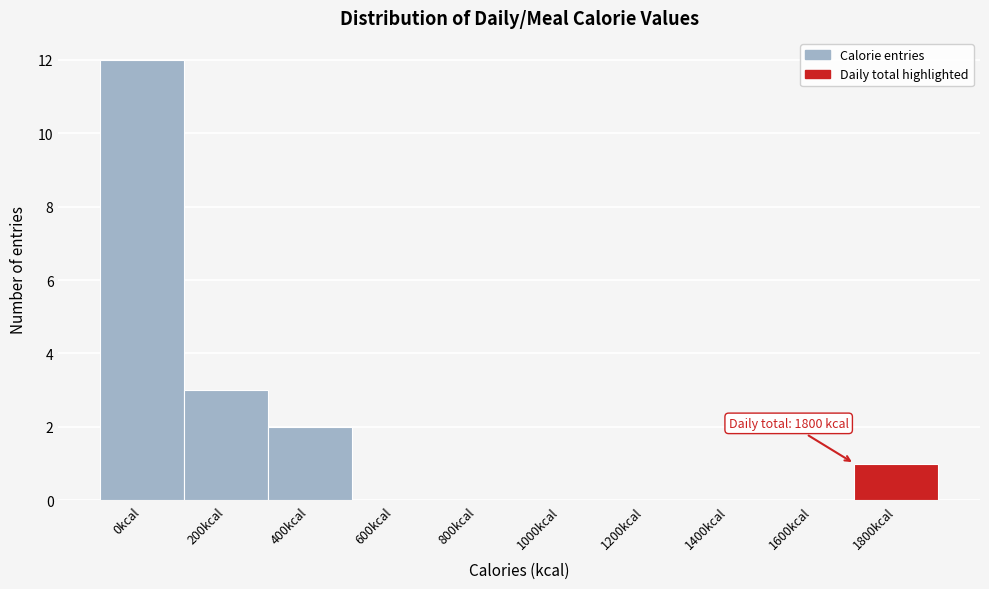

Reading right to left, what are all the values shown in this chart?

1800kcal=1	1600kcal=0	1400kcal=0	1200kcal=0	1000kcal=0	800kcal=0	600kcal=0	400kcal=2	200kcal=3	0kcal=12